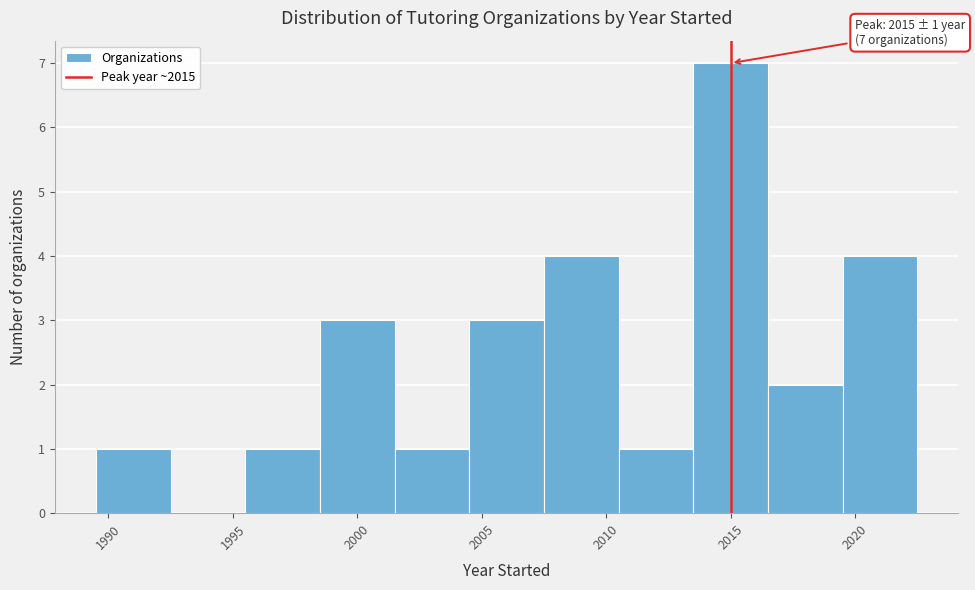

Over which range of the x-axis is the bar tallest?

2013.5 to 2016.5